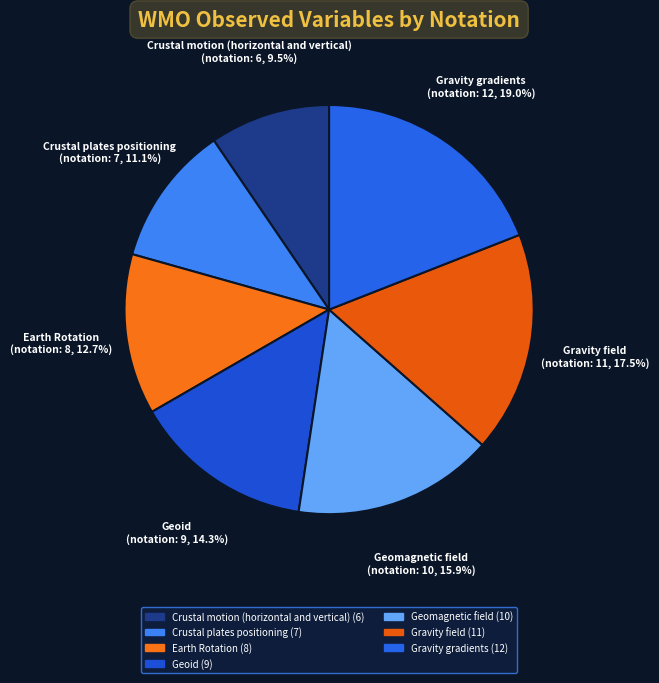

Combined, what portion of the pie is Gravity gradients and Geomagnetic field?

34.9%